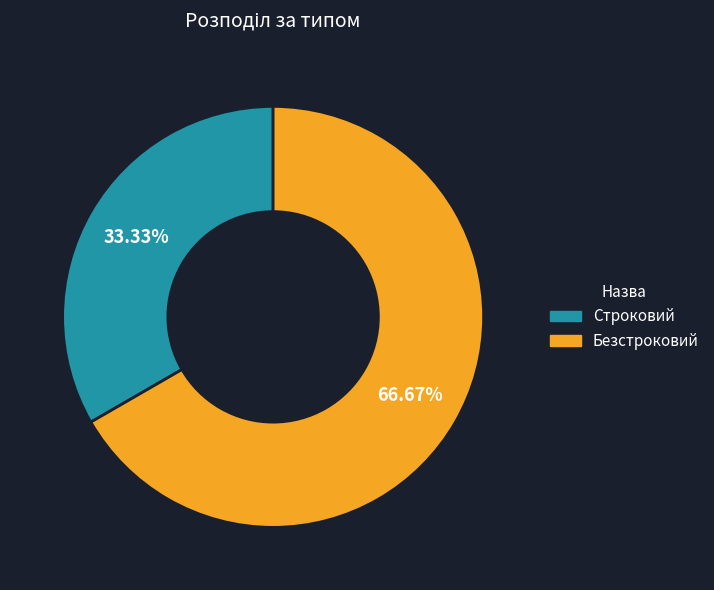

Which category has the biggest portion of the pie?

Безстроковий